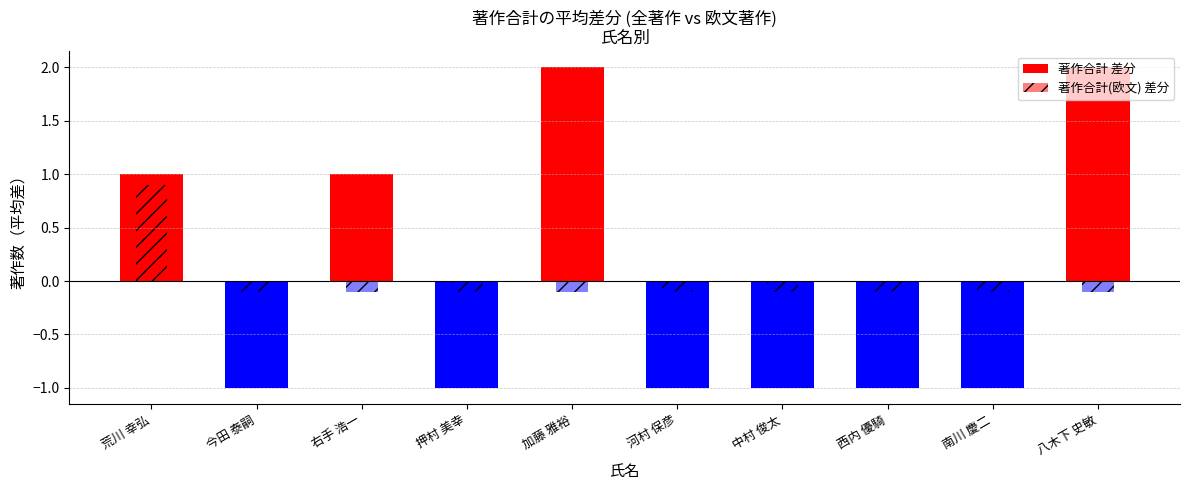

Which category has the highest value in the 著作合計 series?

加藤 雅裕